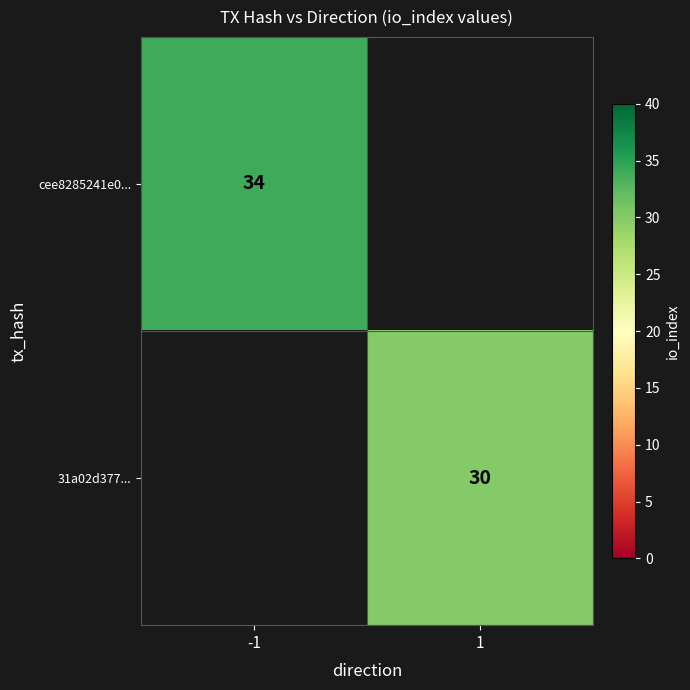

The value of cee8285241e0... at -1 is 20. True or false?

False